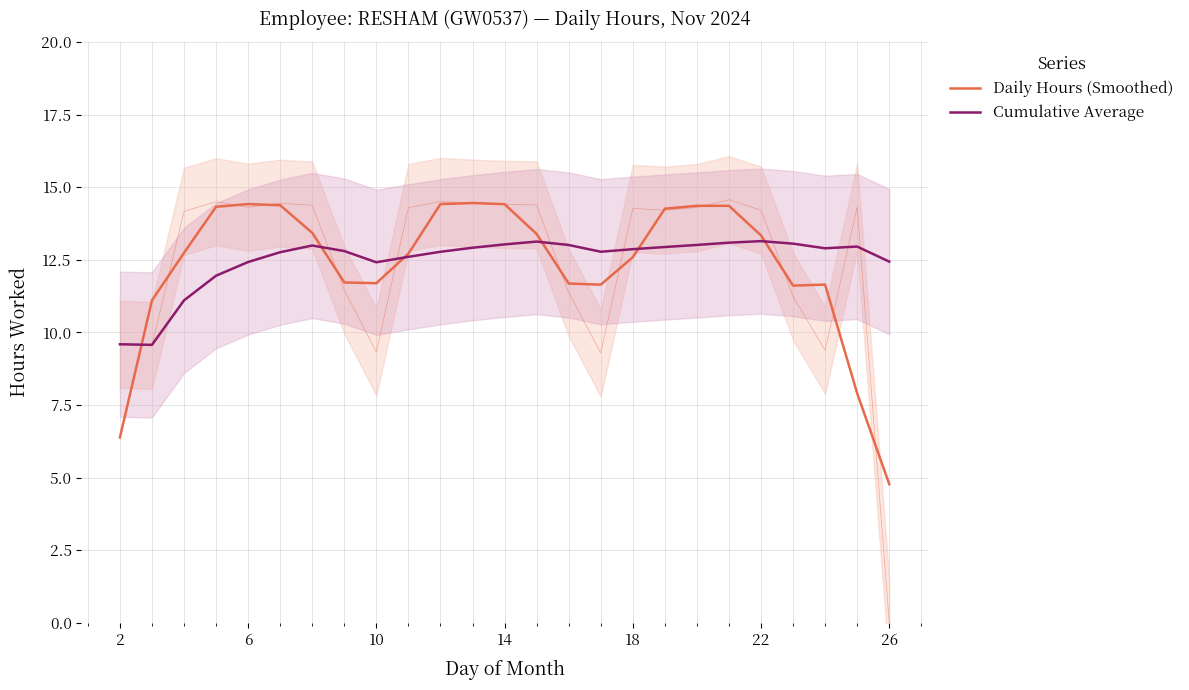

Rank the series by their maximum value, from lowest to highest.

Cumulative Average, Daily Hours (Smoothed)